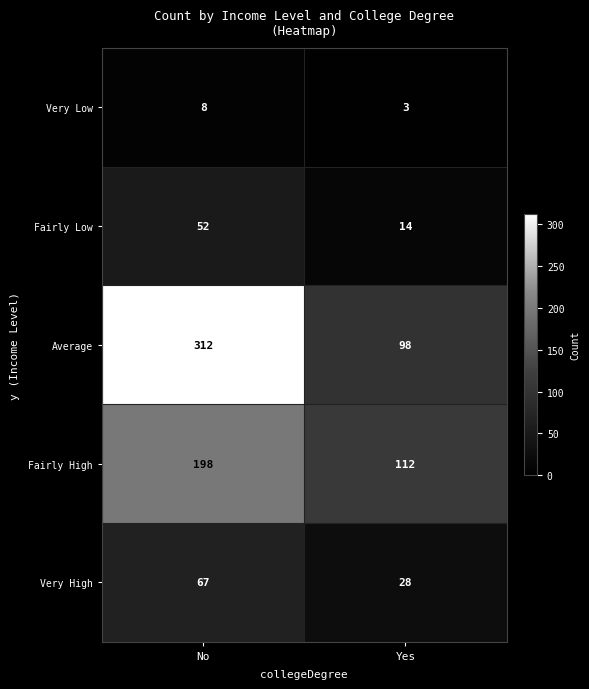

Reading left to right, extract all data points from this chart.

Very Low: 8	3
Fairly Low: 52	14
Average: 312	98
Fairly High: 198	112
Very High: 67	28